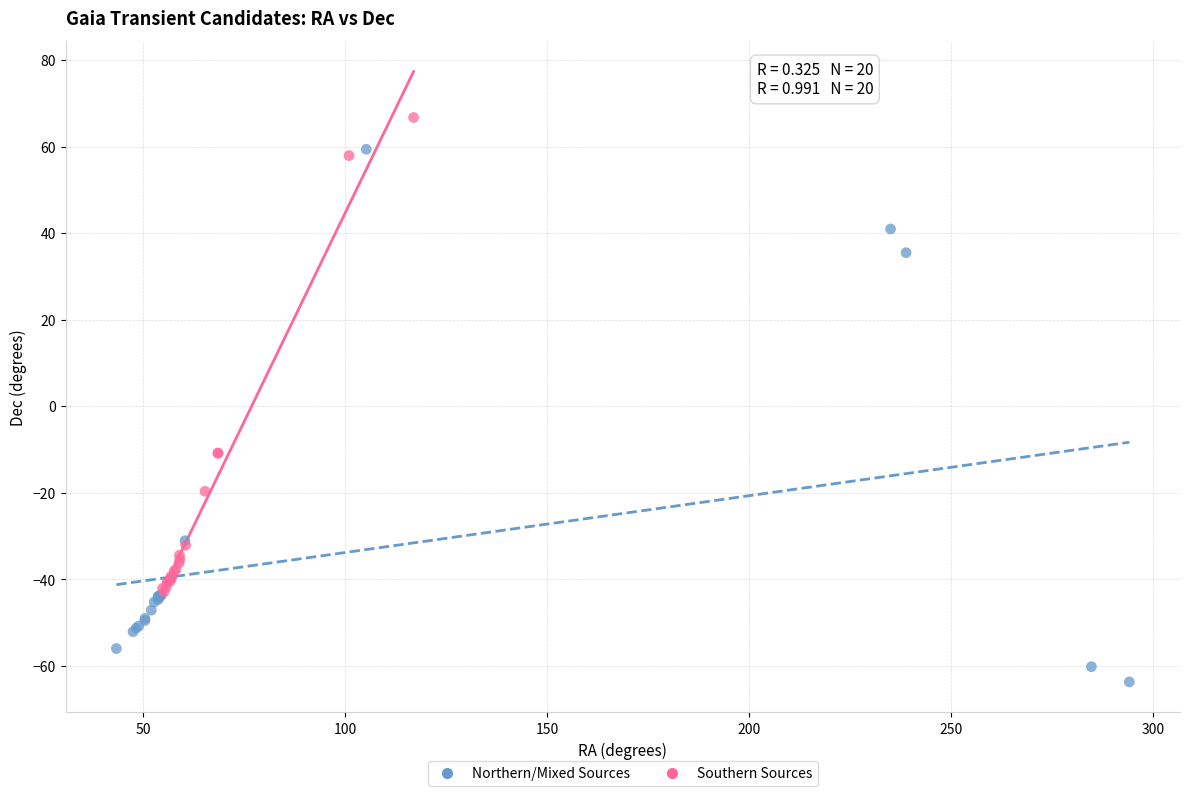

Which series reaches the maximum Y coordinate?

Southern Sources